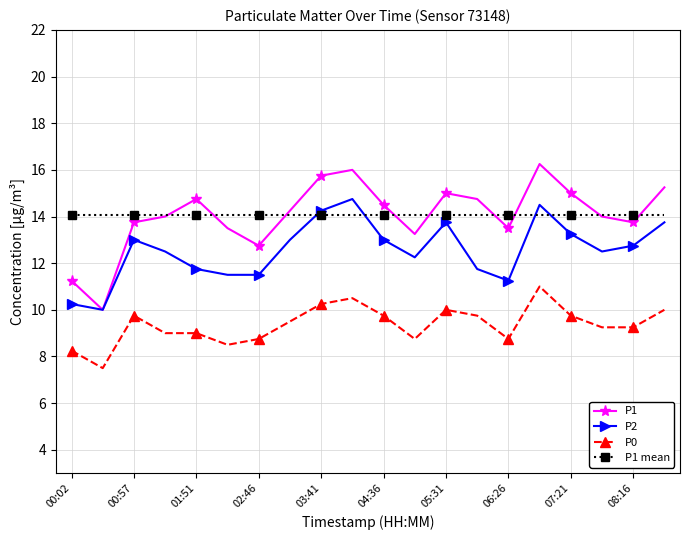

What are all the series names shown in the legend?

P1, P2, P0, P1 mean